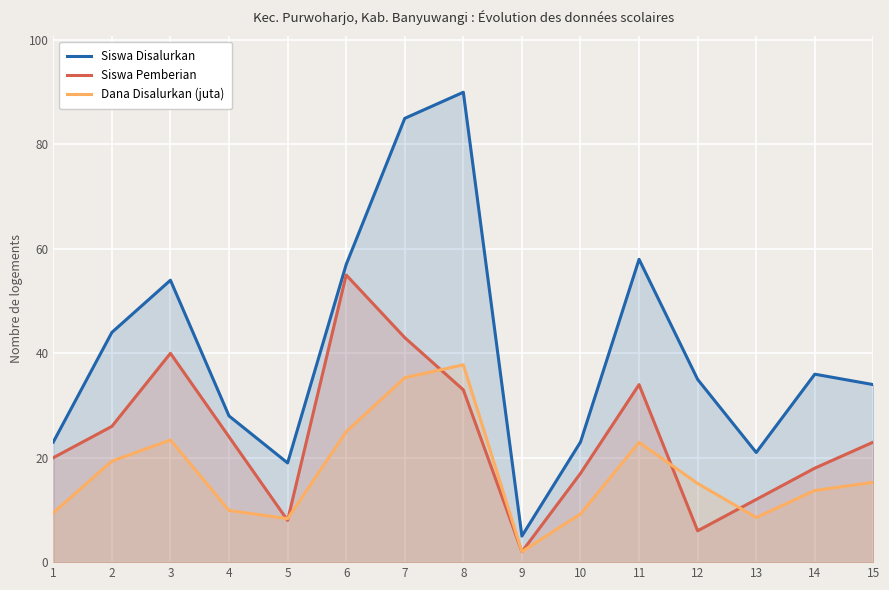

Which series has the widest spread of values?

Siswa Disalurkan